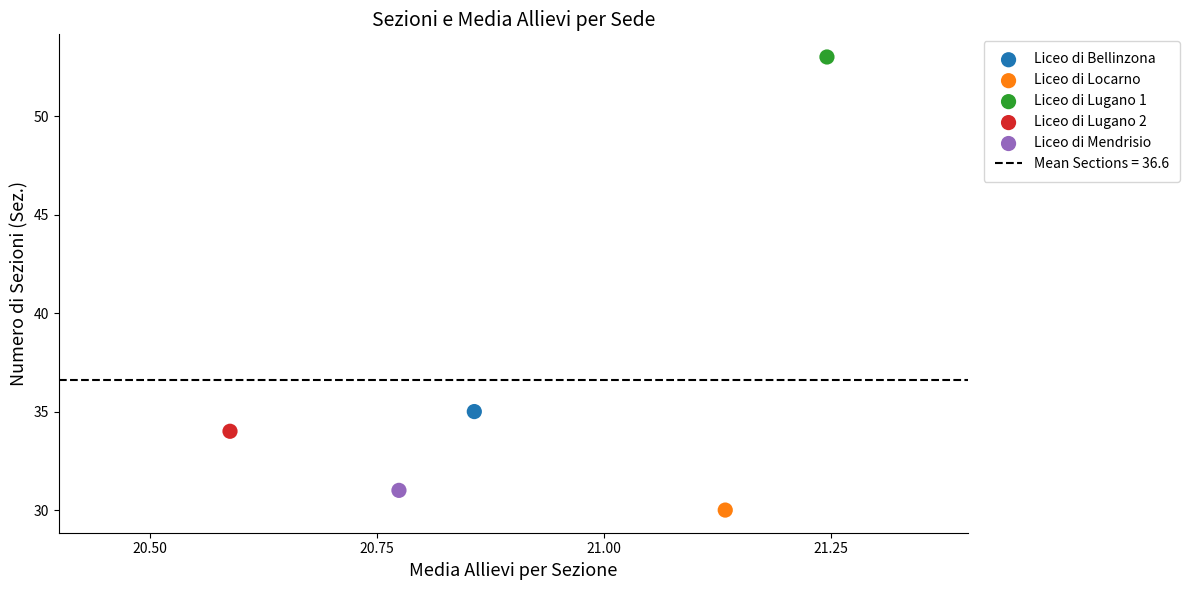

Which series reaches the maximum Y coordinate?

Liceo di Lugano 1